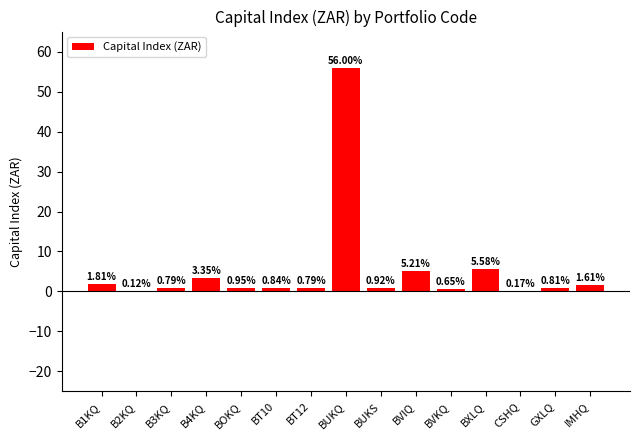

Which category has the highest value across all series?

BUKQ